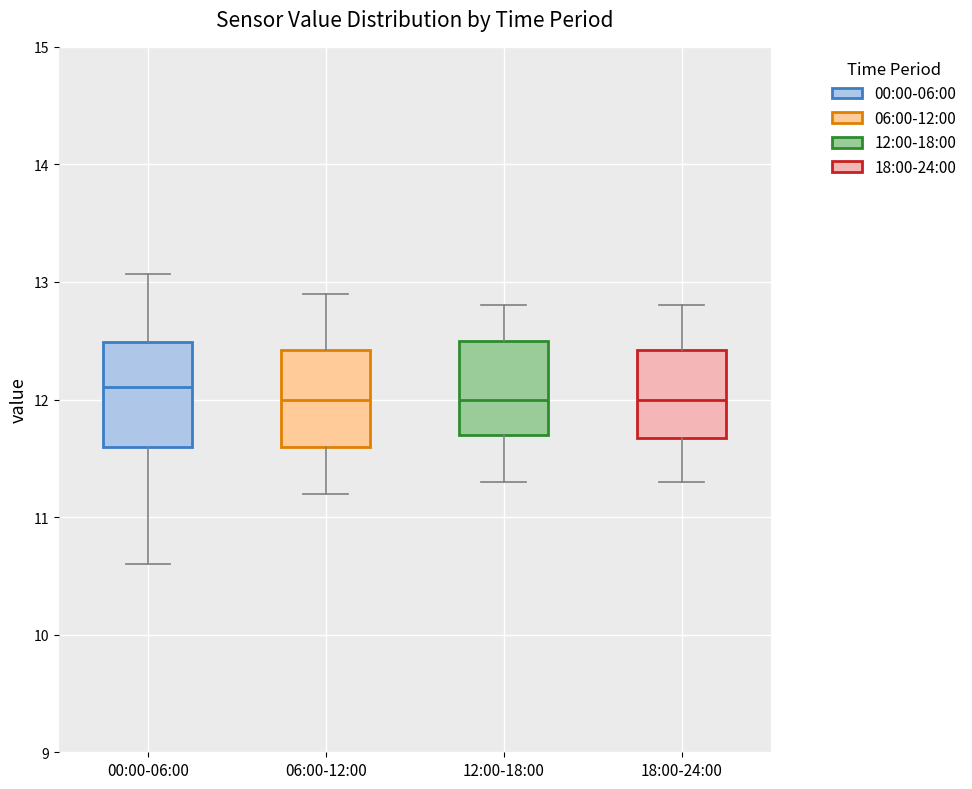

Reading left to right, transcribe this box plot: for each box, give where its median line is, the range the box spans, and where its two whiskers end, as read against the y-axis. The values are not printed on the chart, so give them approximately, as read against the axis.

00:00-06:00: median 12.1, box 11.6 to 12.5, whiskers 10.6 to 13.1
06:00-12:00: median 12.0, box 11.6 to 12.4, whiskers 11.2 to 12.9
12:00-18:00: median 12.0, box 11.7 to 12.5, whiskers 11.3 to 12.8
18:00-24:00: median 12.0, box 11.7 to 12.4, whiskers 11.3 to 12.8